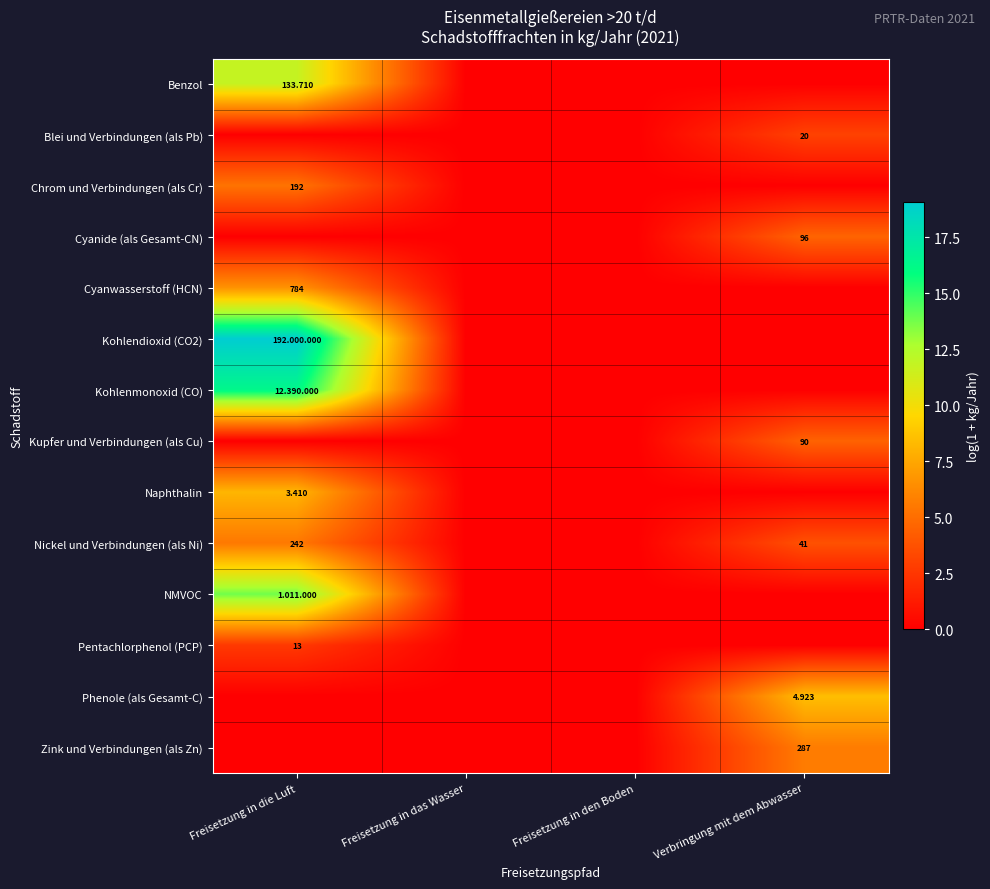

Which series has the largest total across all categories?

Kohlendioxid (CO2)